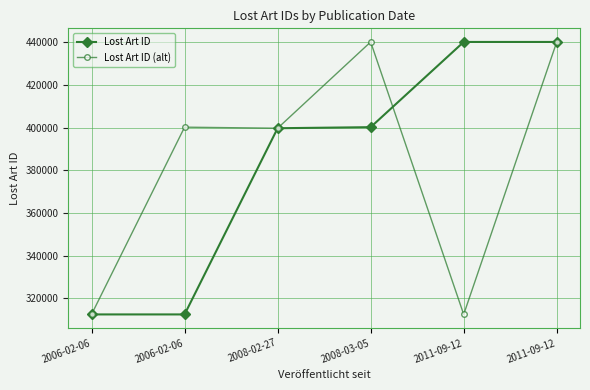

How many distinct data groups are displayed?

2